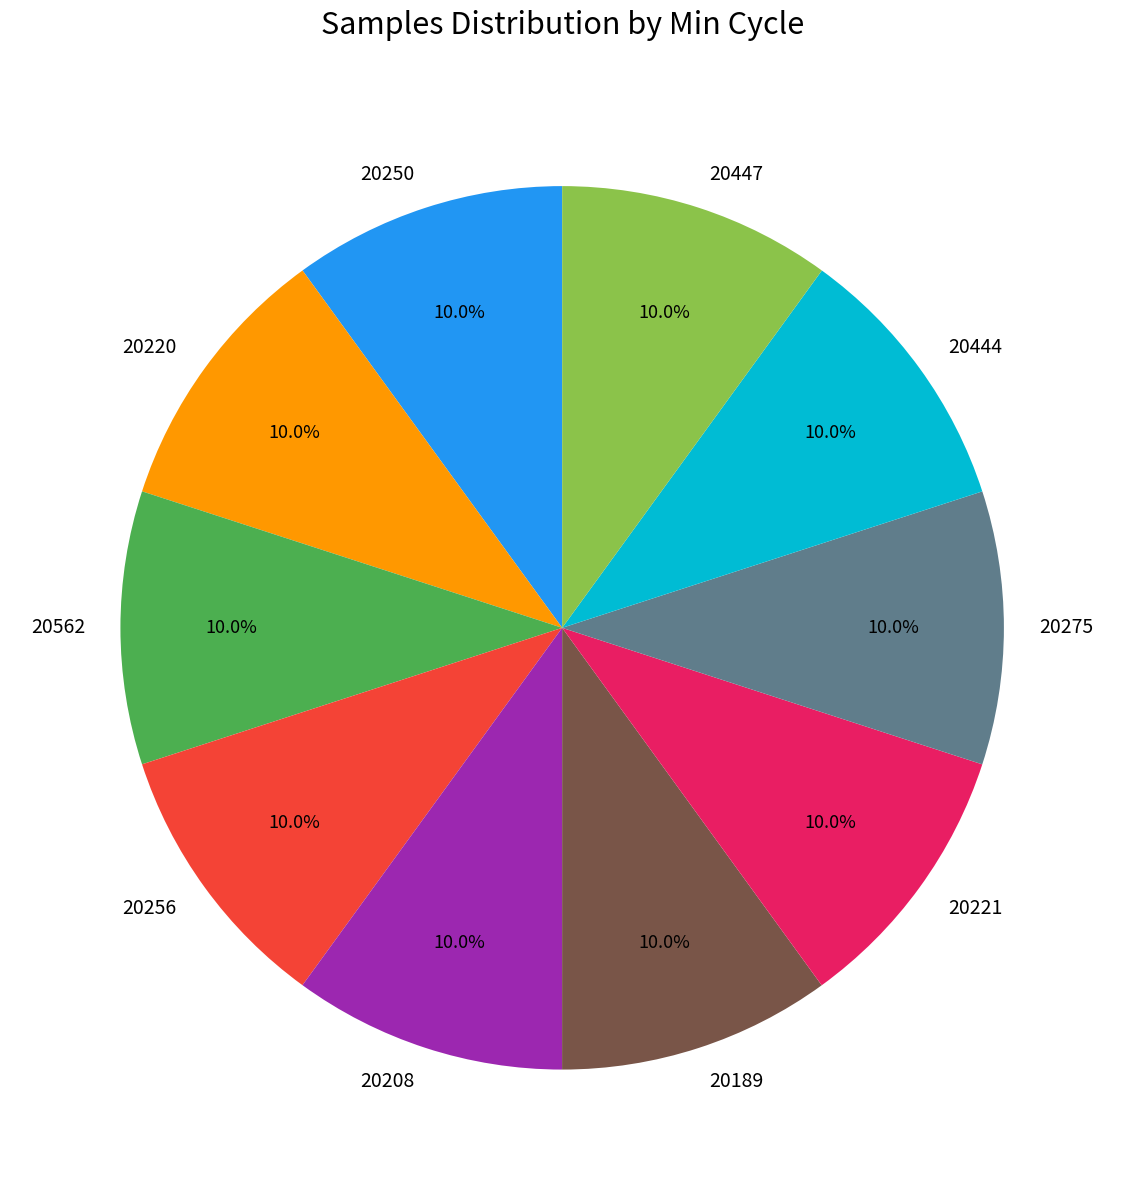

Combined, do 20208 and 20220 account for over 50%?

No